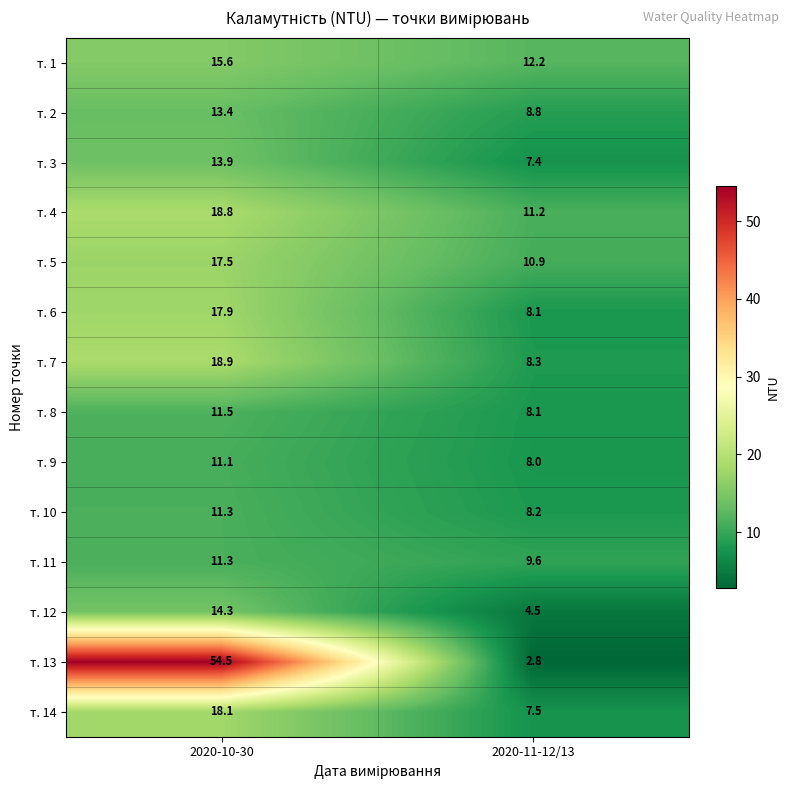

Reading left to right, extract all data points from this chart.

т. 1: 15.6	12.2
т. 2: 13.4	8.8
т. 3: 13.9	7.4
т. 4: 18.8	11.2
т. 5: 17.5	10.9
т. 6: 17.9	8.1
т. 7: 18.9	8.3
т. 8: 11.5	8.1
т. 9: 11.1	8.0
т. 10: 11.3	8.2
т. 11: 11.3	9.6
т. 12: 14.3	4.5
т. 13: 54.5	2.8
т. 14: 18.1	7.5